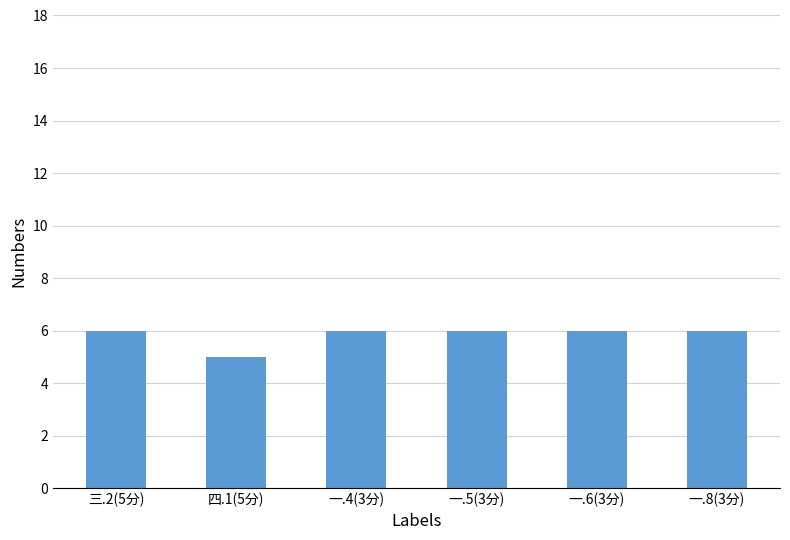

What is the label of the 4th bar from the right?

一.4(3分)